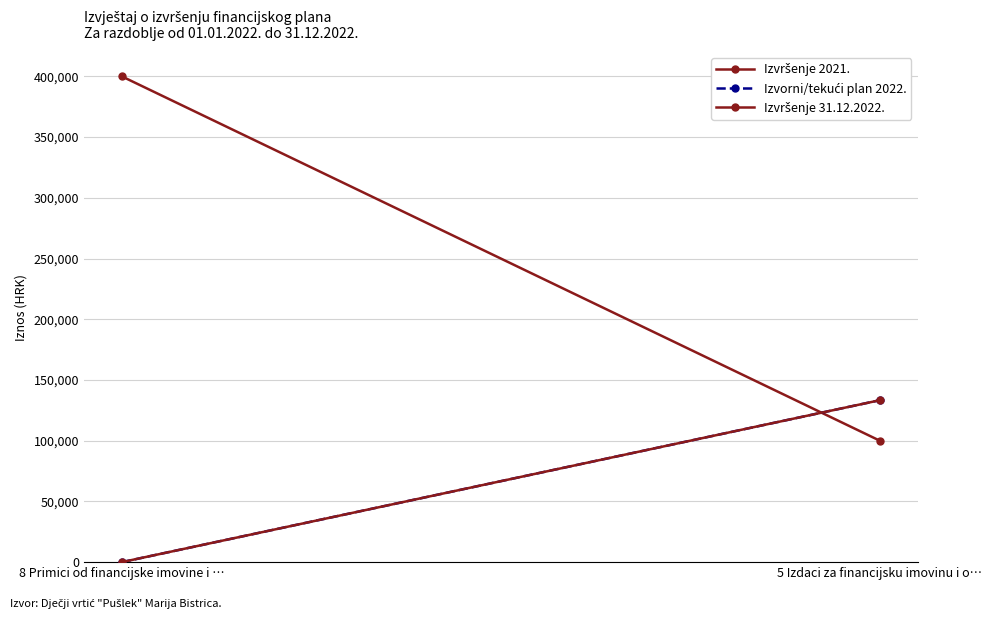

Is it true that Izvršenje 31.12.2022. equals 0.0 at 8 Primici od financijske imovine i …?

True